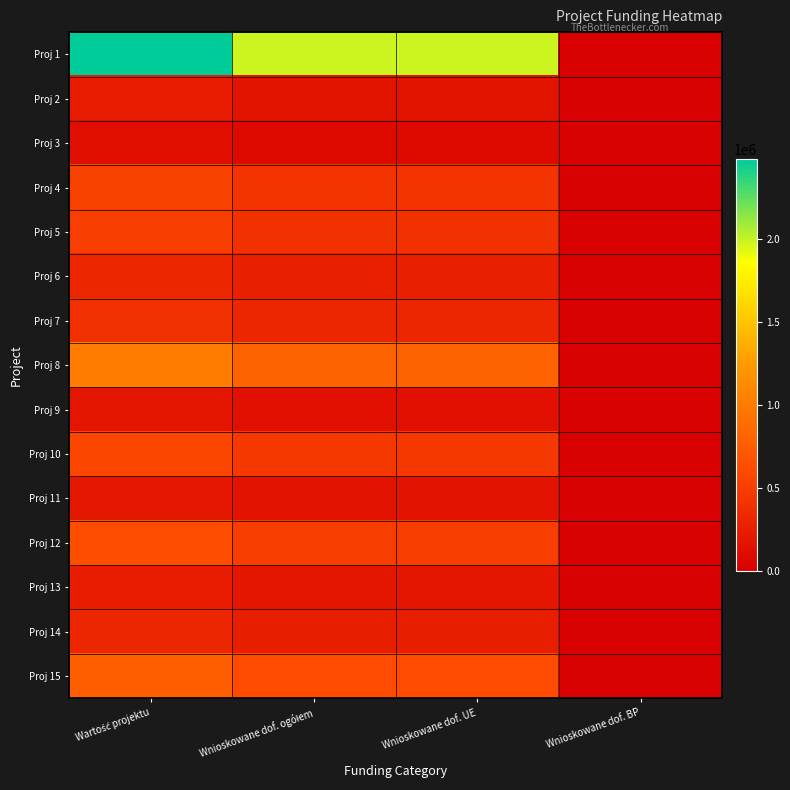

Between Wartość projektu and Wnioskowane dof. UE, which is larger?

Wartość projektu